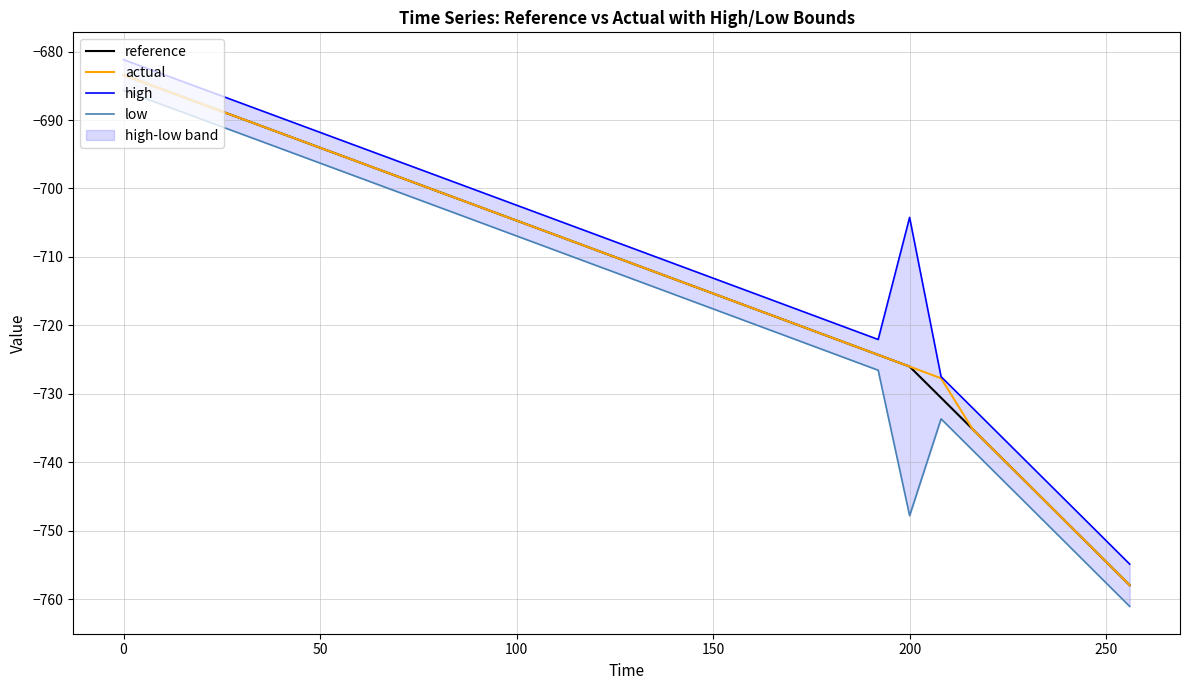

What are all the series names shown in the legend?

reference, actual, high, low